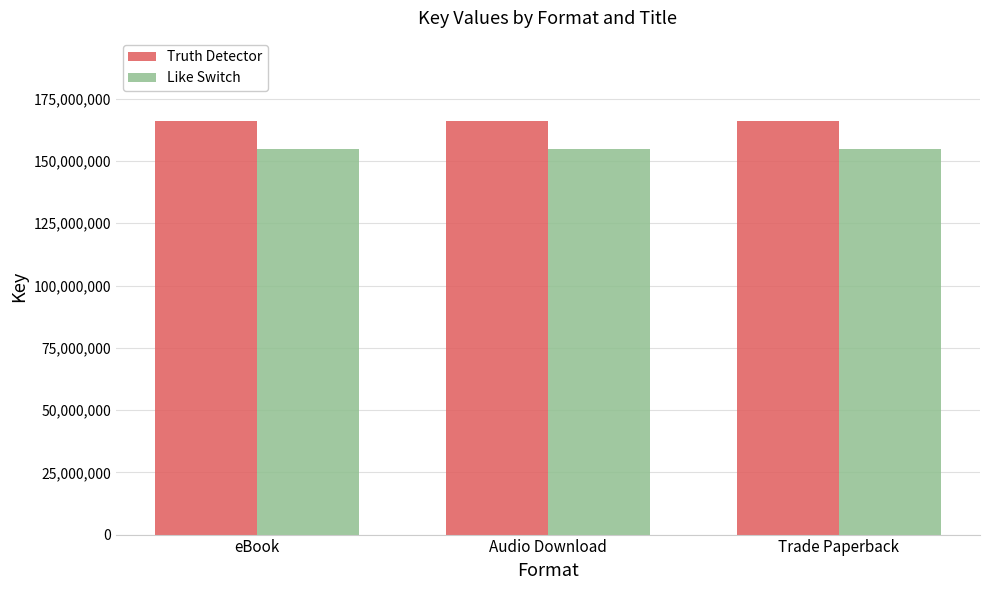

What is the maximum value for Truth Detector?

166197442